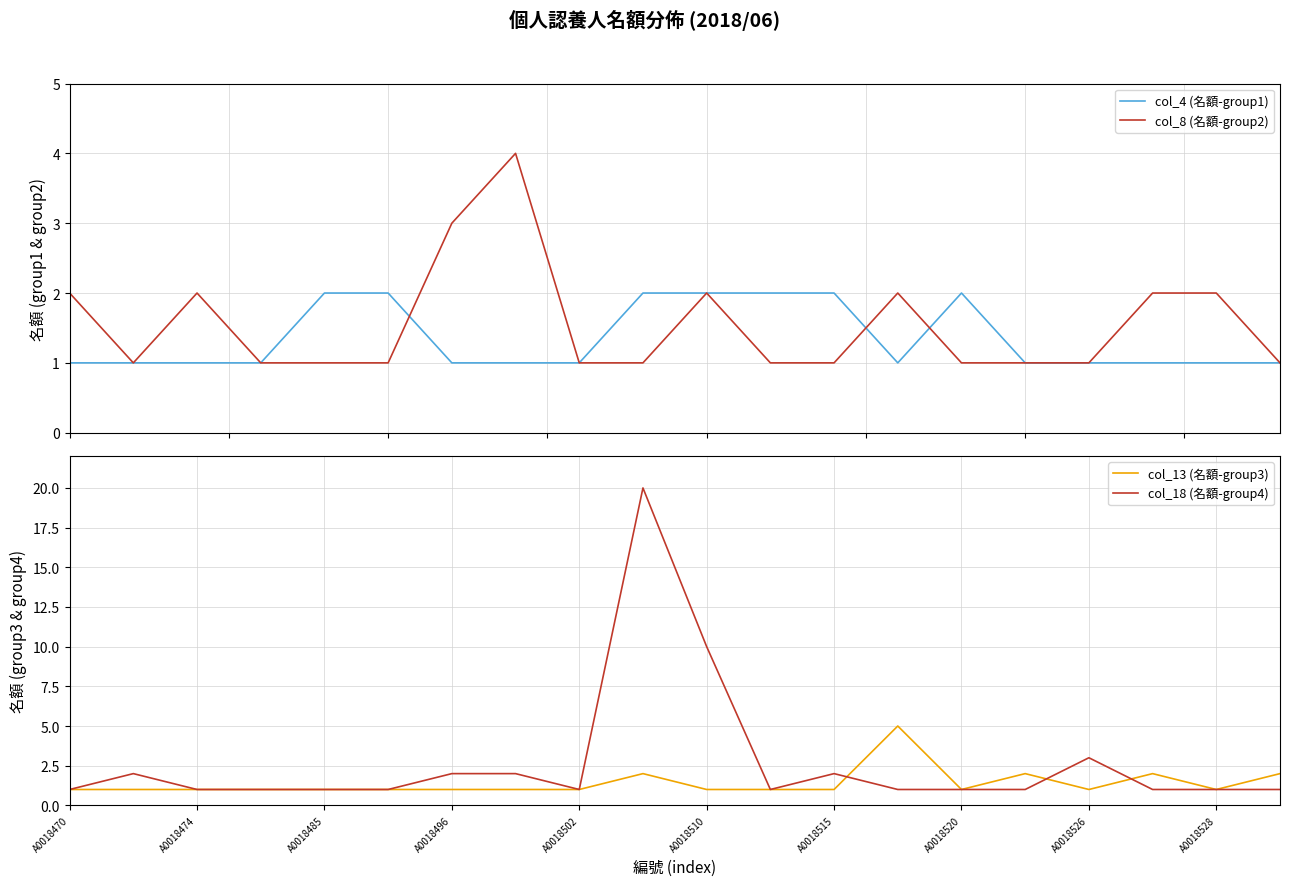

What are all the series names shown in the legend?

col_4 (名額-group1), col_8 (名額-group2), col_13 (名額-group3), col_18 (名額-group4)